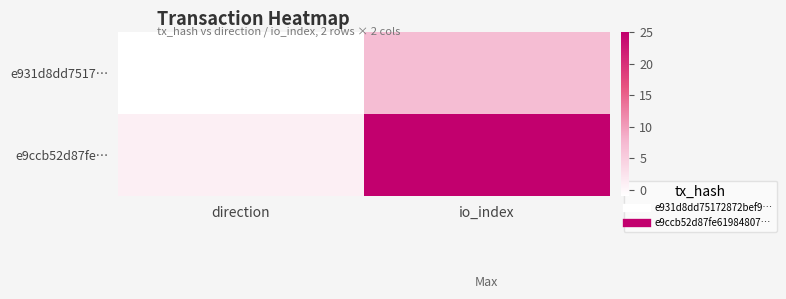

Which series changed the most between direction and io_index?

e9ccb52d87fe…